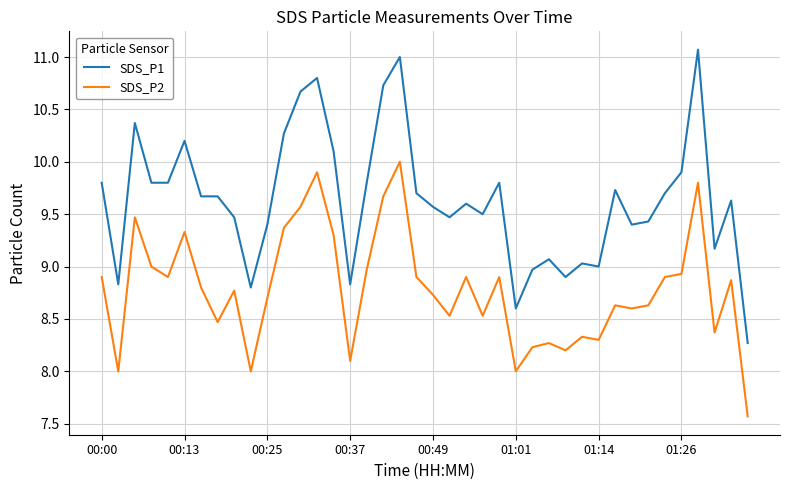

What is the lowest value of the SDS_P1 series?

8.3